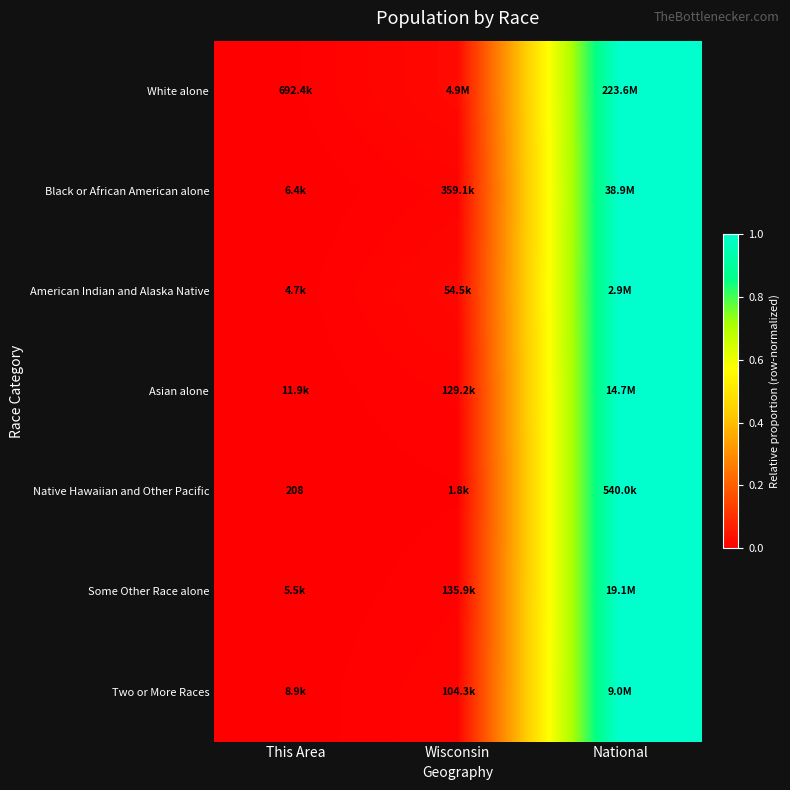

True or false: American Indian and Alaska Native has a value of 0.0 at This Area.

False